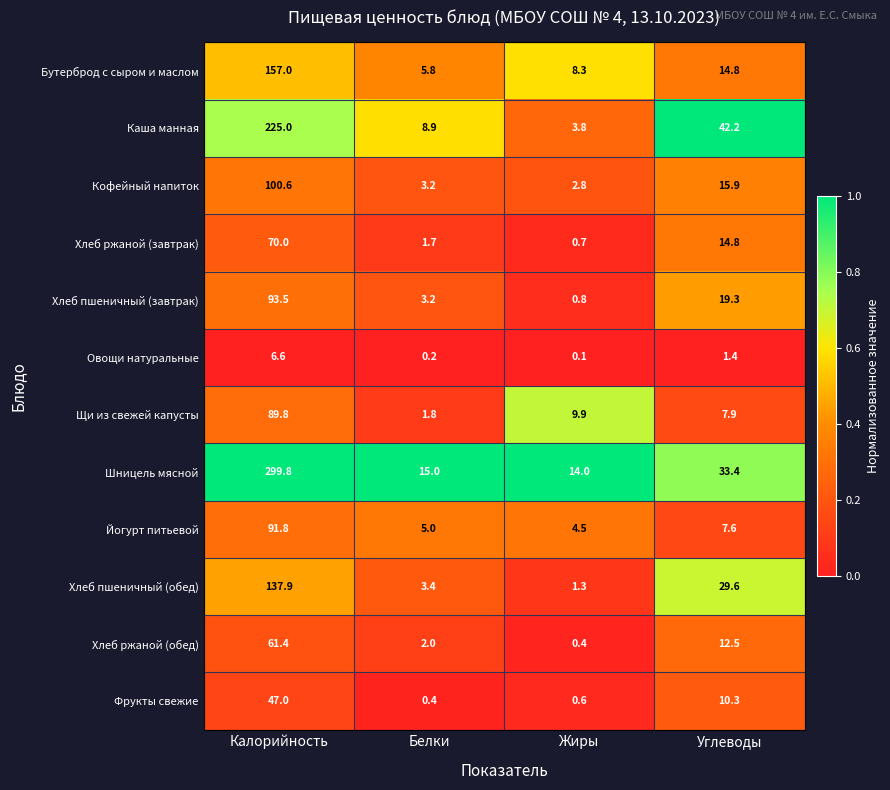

True or false: Фрукты свежие has a value of 3.1 at Углеводы.

False